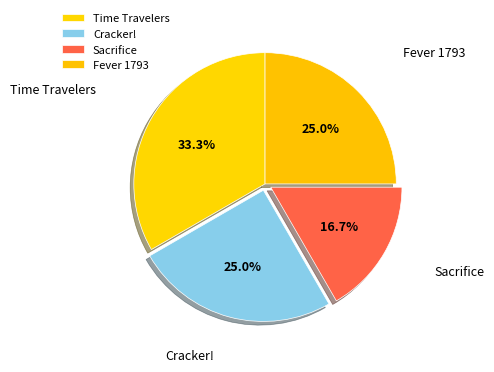

To the nearest percent, what is the average slice percentage?

25%